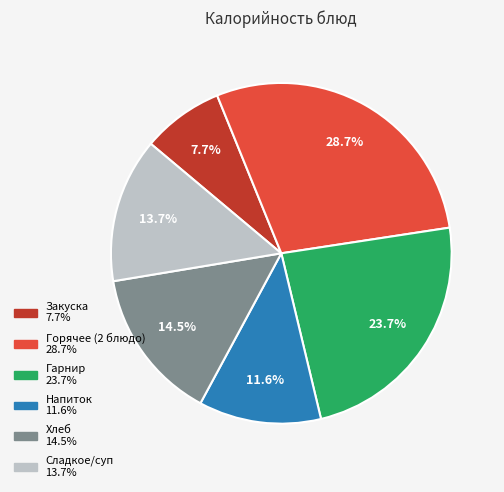

How many slices are in this pie chart?

6